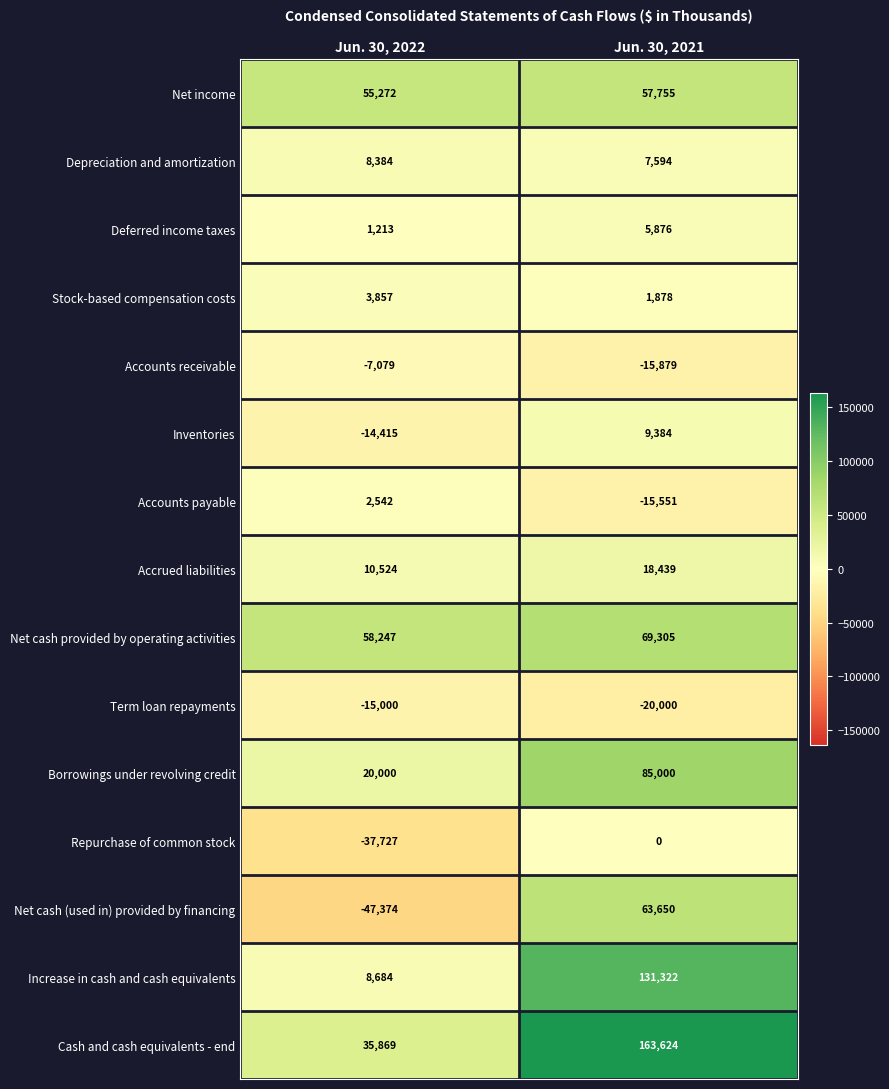

What is the sum of all Accrued liabilities values?

28963